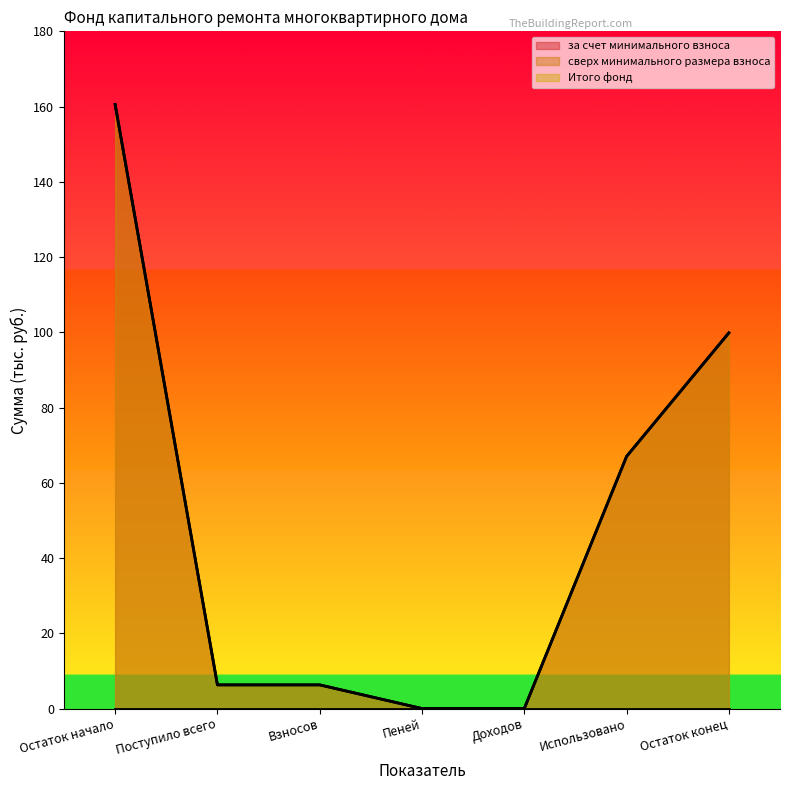

At which label does Итого фонд first exceed 6?

Остаток начало